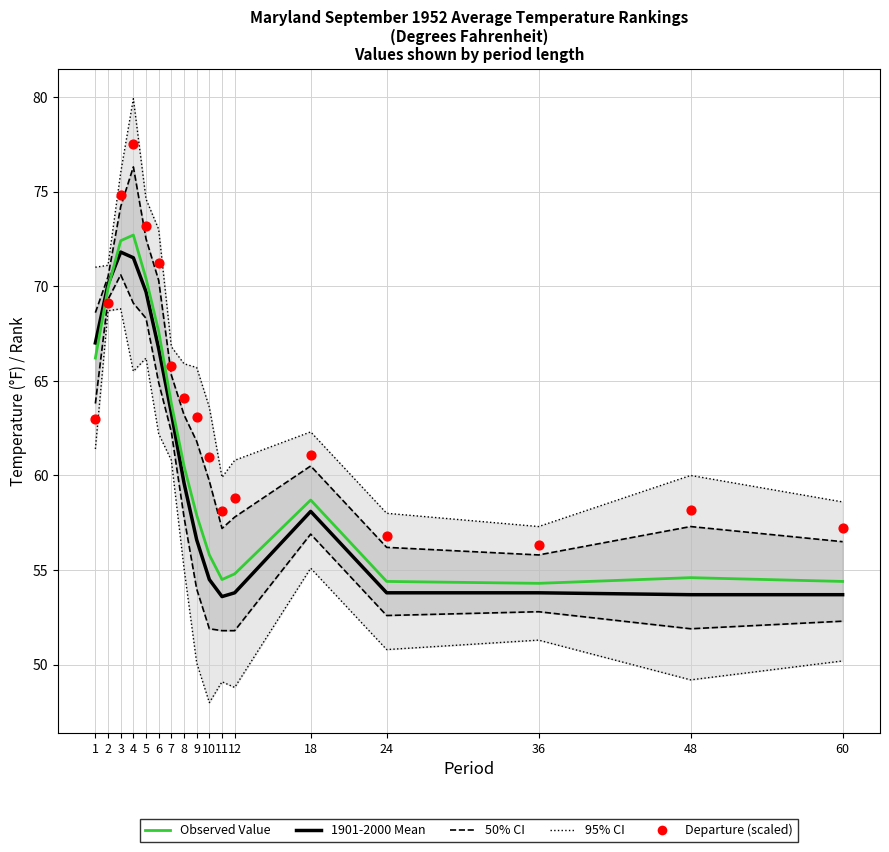

Is the value of 50% CI at 1 greater than the value of Departure (scaled) at 4?

No